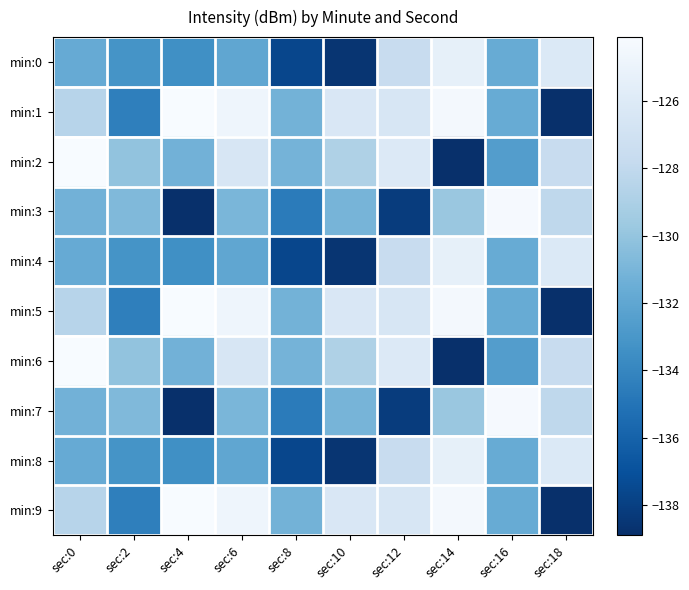

Between sec:6 and sec:14, which is larger?

sec:14